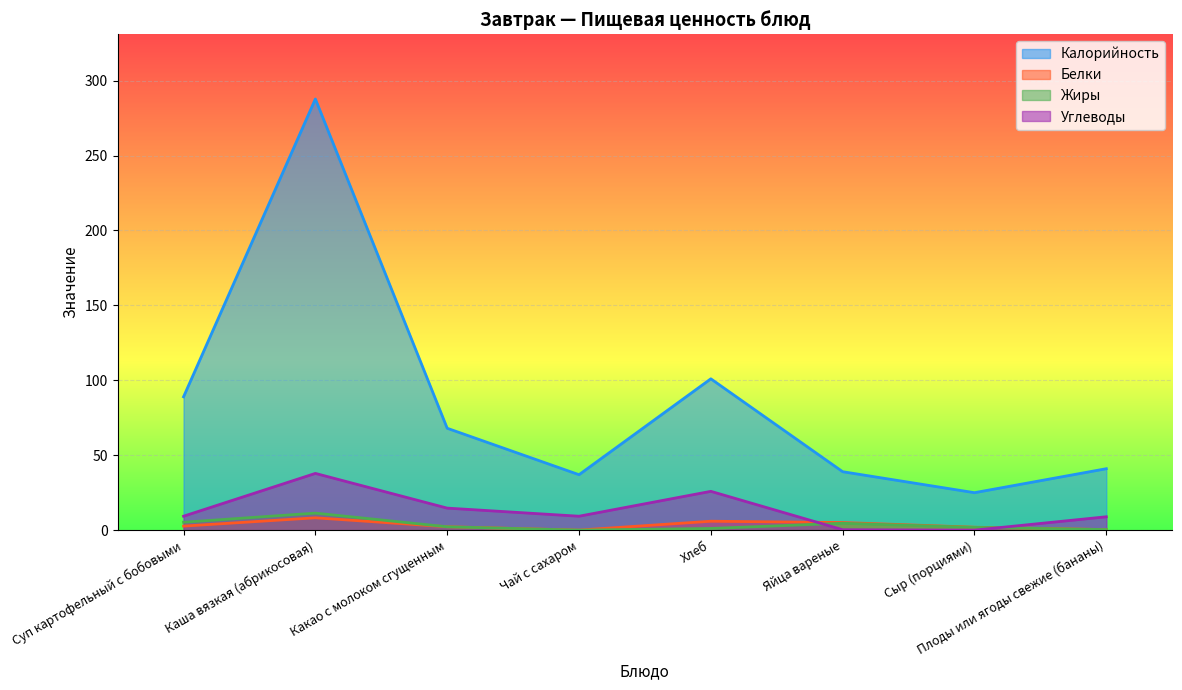

The Жиры series shows 1.1 at Какао с молоком сгущенным. True or false?

False